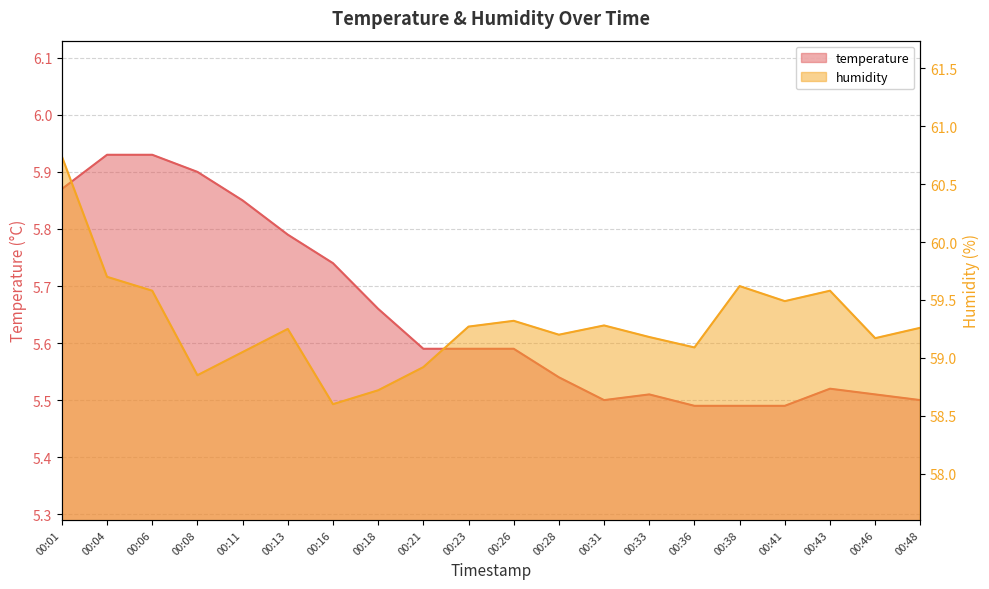

Reading left to right, what are all the values shown in this chart?

temperature: 5.9	5.9	5.9	5.9	5.8	5.8	5.7	5.7	5.6	5.6	5.6	5.5	5.5	5.5	5.5	5.5	5.5	5.5	5.5	5.5
humidity: 60.7	59.7	59.6	58.9	59.0	59.2	58.6	58.7	58.9	59.3	59.3	59.2	59.3	59.2	59.1	59.6	59.5	59.6	59.2	59.3